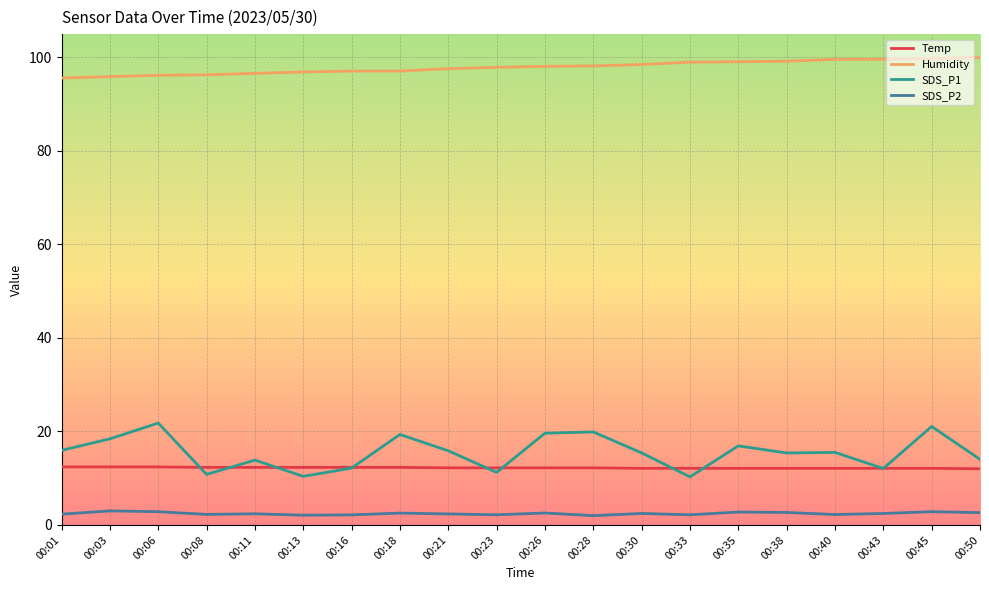

What is the maximum value for Humidity?

99.9